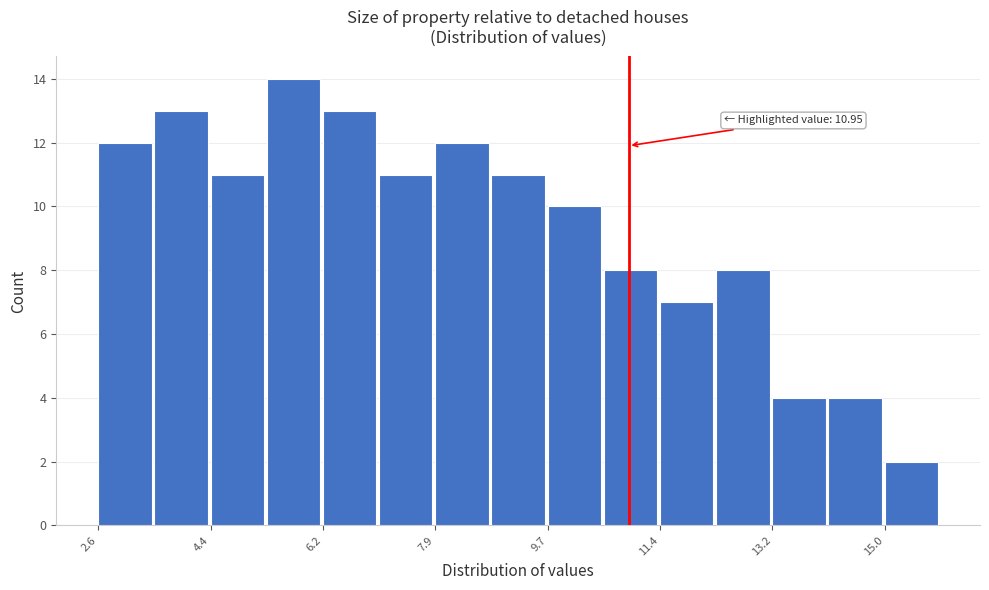

Which range on the x-axis has the tallest bar?

5.2 to 6.2